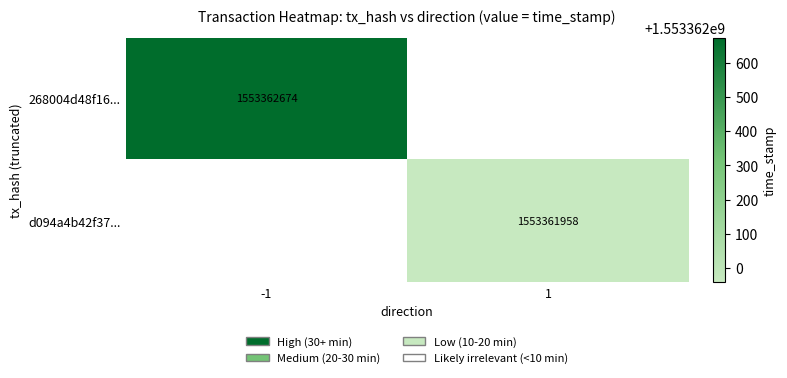

Reading left to right, what are all the values shown in this chart?

268004d48f1693fc432c73cc5d320a4cc823a8e: -1	1553362674
d094a4b42f372b3e79d30123d729e5d77683b66: 1	1553361958